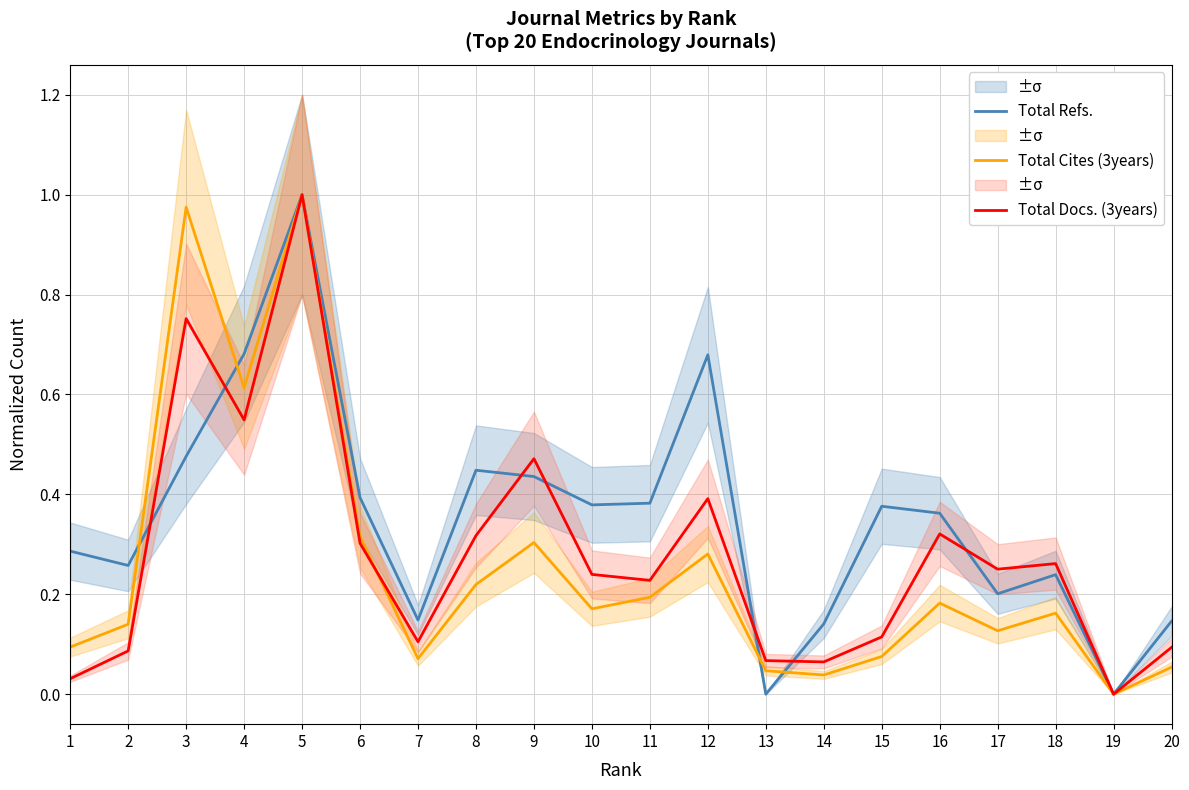

Does the chart display data point markers on the line(s)?

No